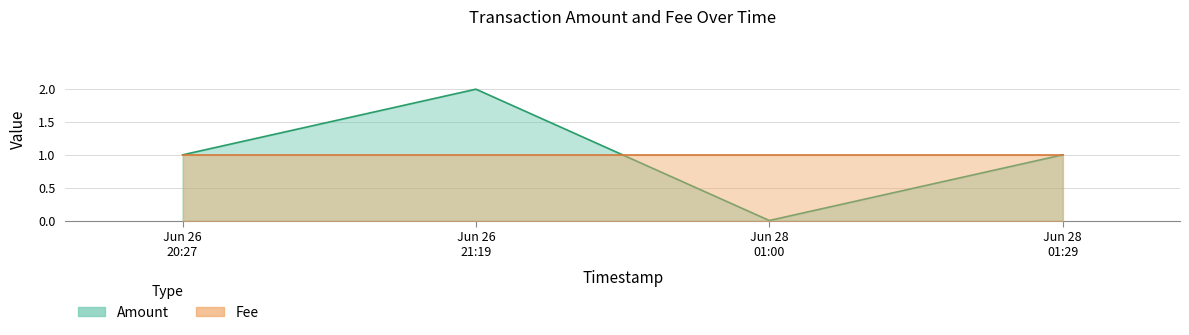

What is the sum of the values at Jun 28 01:00 and Jun 26 21:19?

2